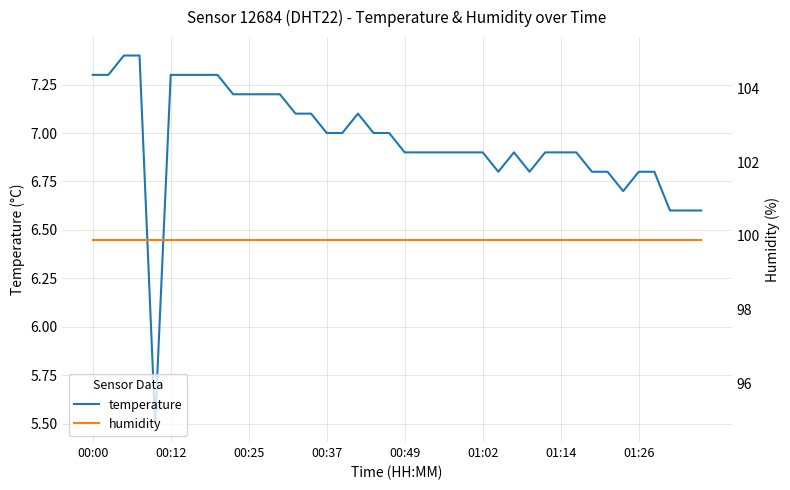

True or false: humidity has a value of 135.8 at 11.

False